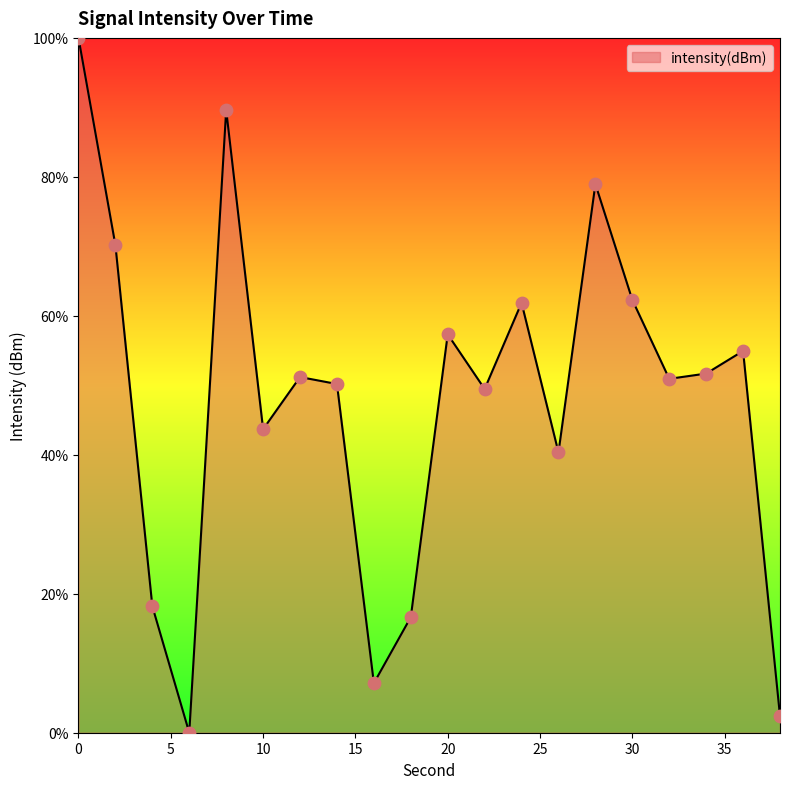

What is the difference between the maximum and minimum values?

100.0